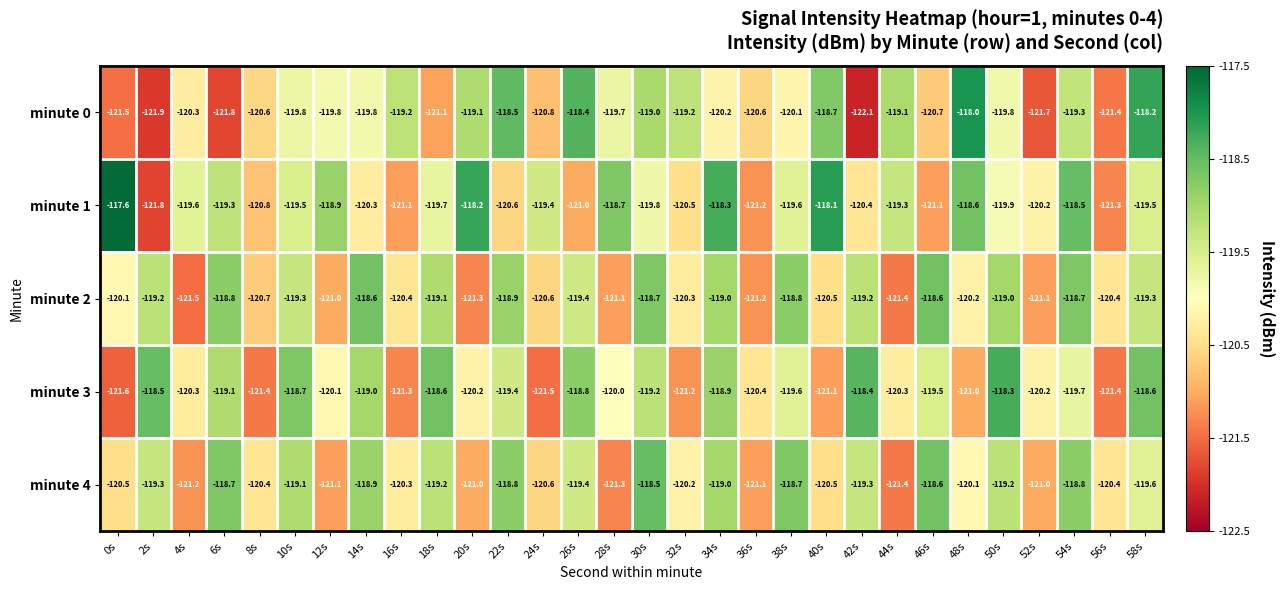

What is the difference between the second highest and second lowest values in the minute 1 series?

3.2